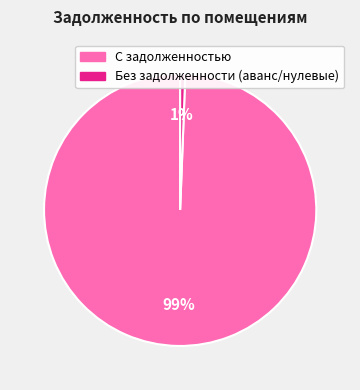

To the nearest percent, what is the average slice percentage?

50%